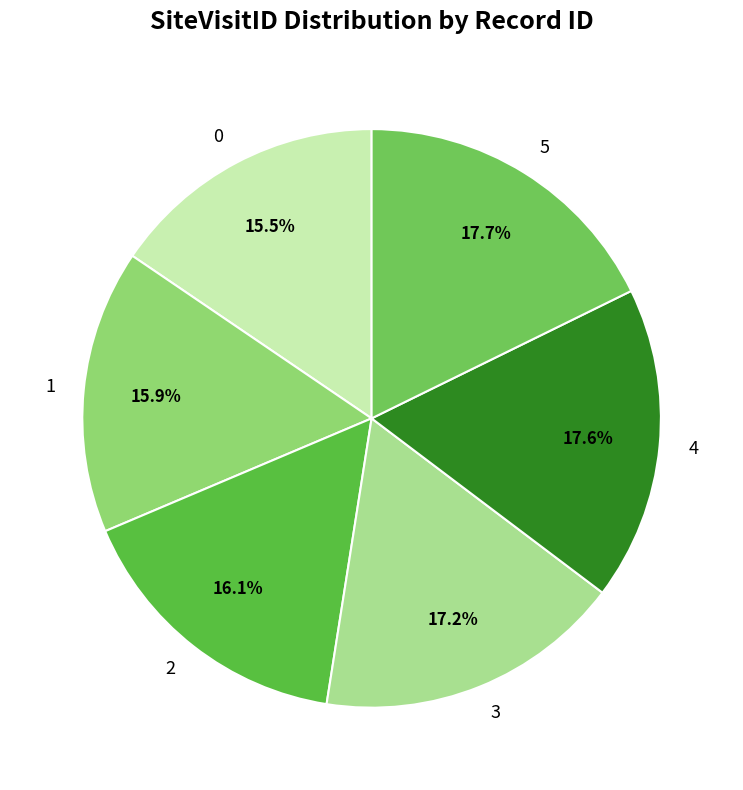

The 3 slice represents 17% of the pie. True or false?

True